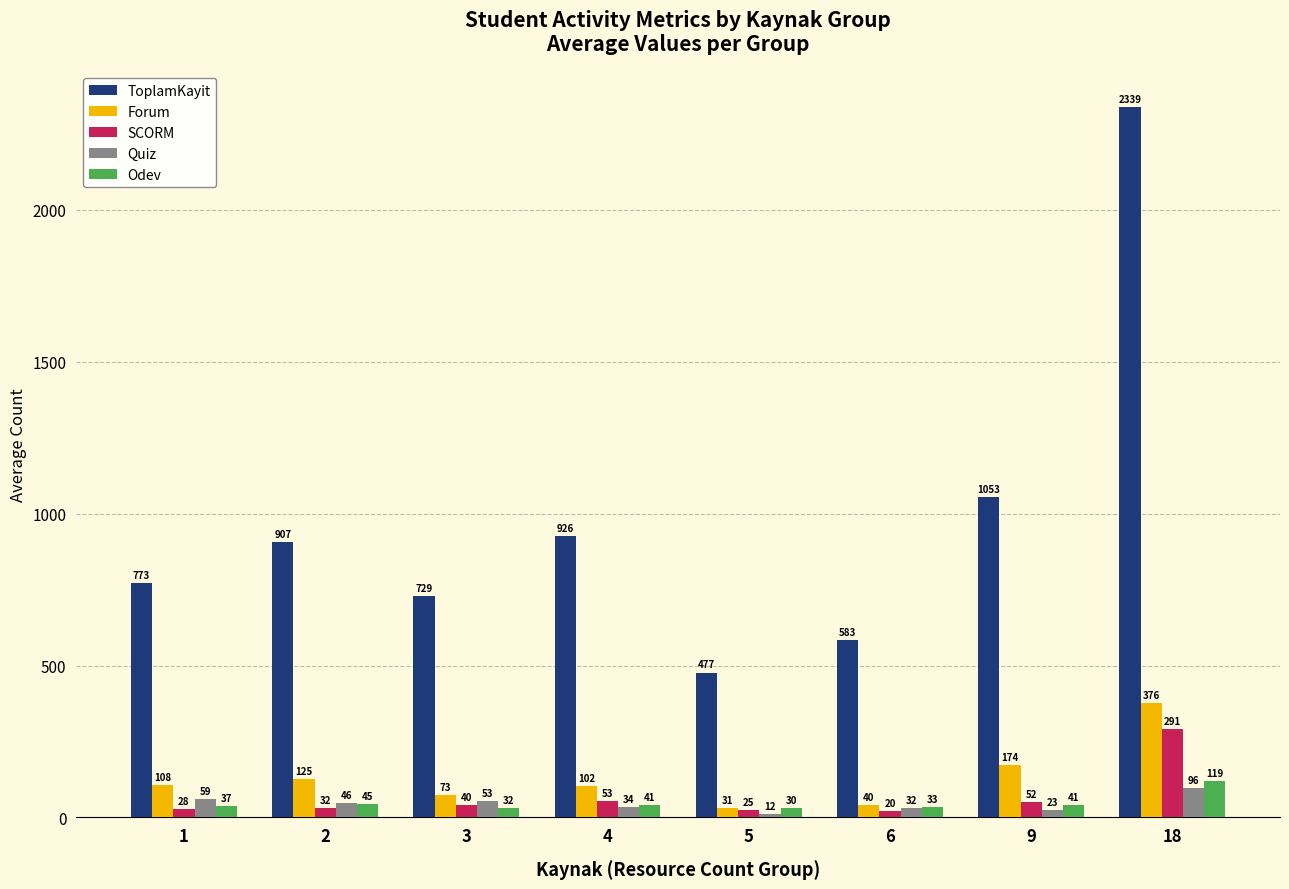

Is it true that ToplamKayit equals 1813.4 at 9?

False